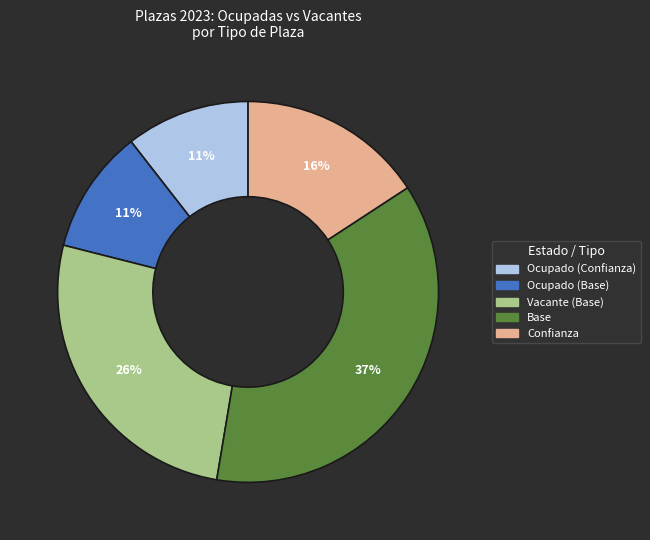

Combined, do Confianza and Base account for over 50%?

Yes